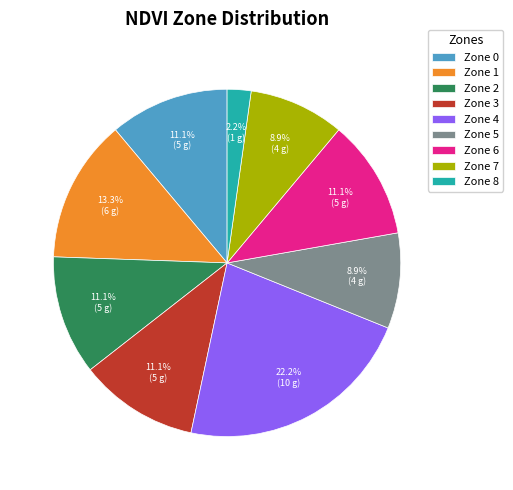

Between Zone 4 and Zone 8, which is larger?

Zone 4